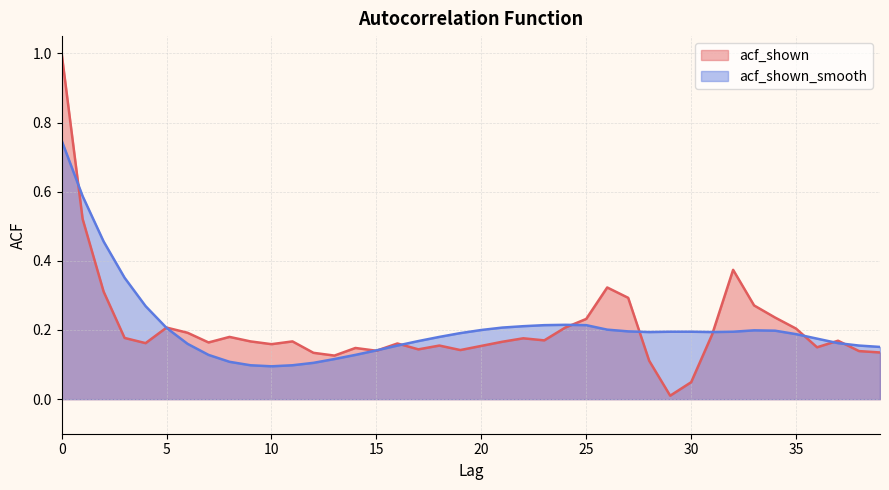

Does the chart display data point markers on the line(s)?

No